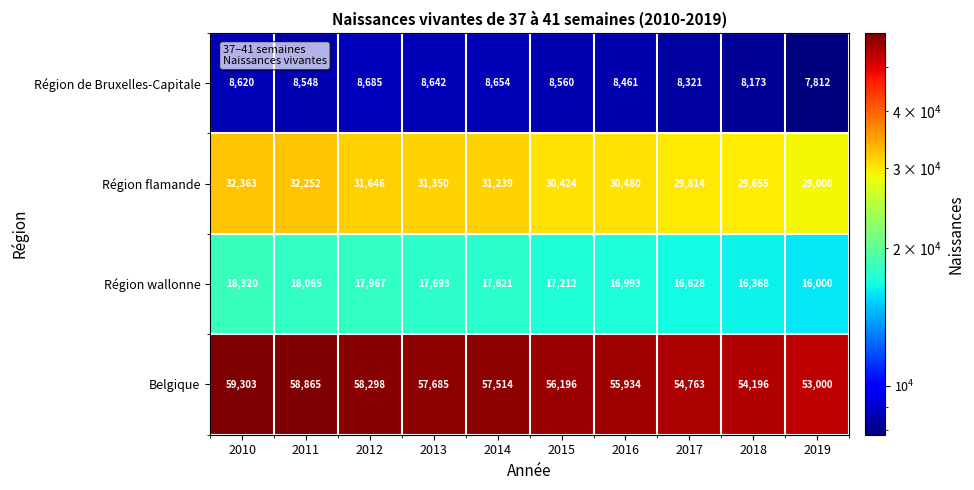

Which series has the widest spread of values?

Belgique